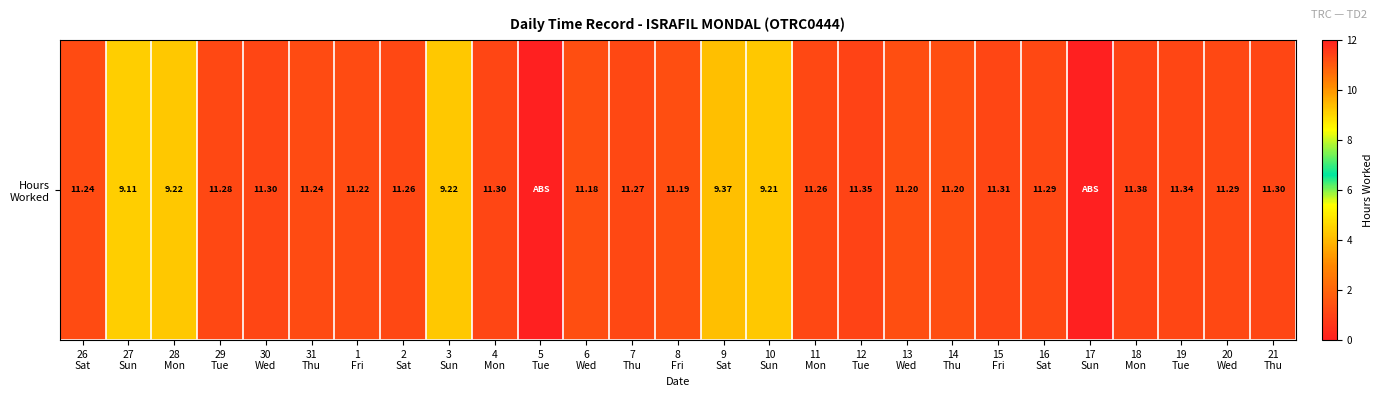

How many positive values are there?

25